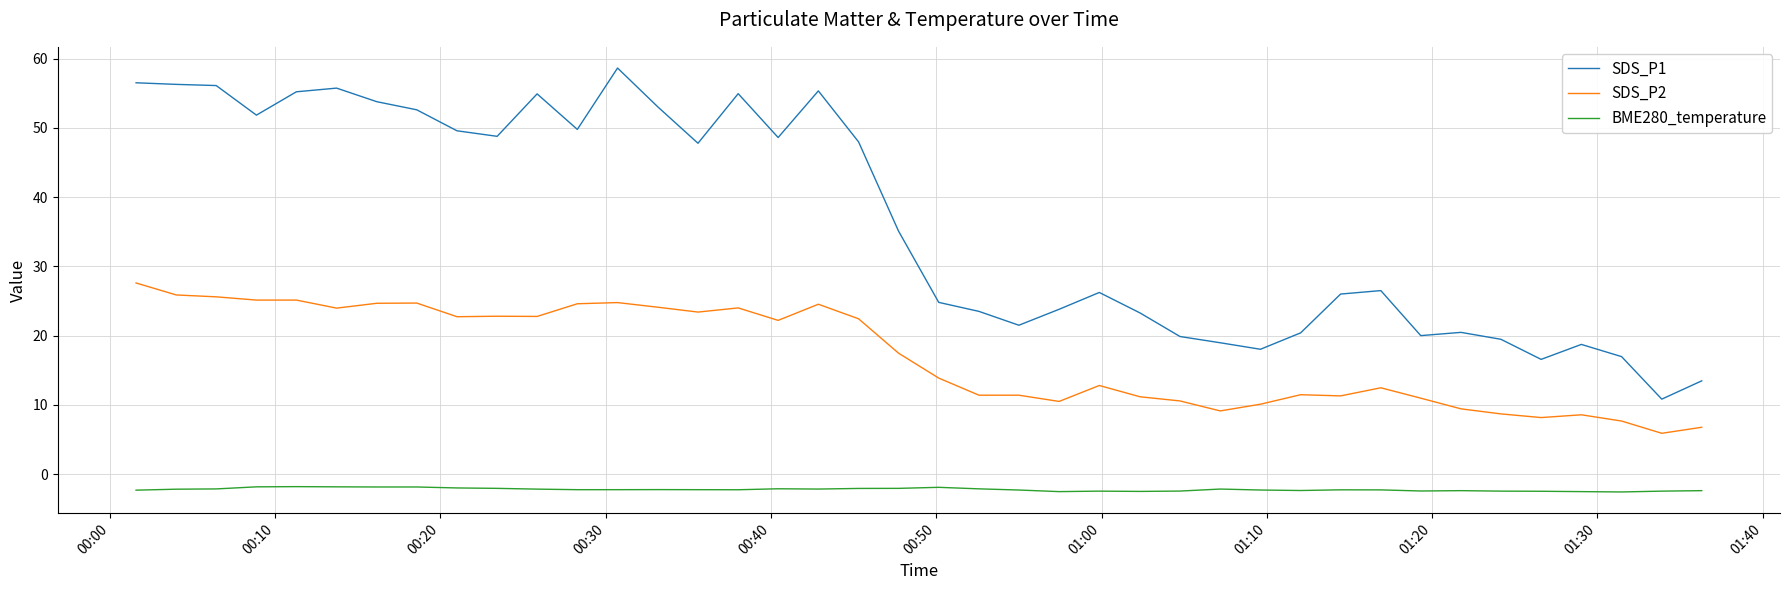

Which series has the largest range (max minus min)?

SDS_P1